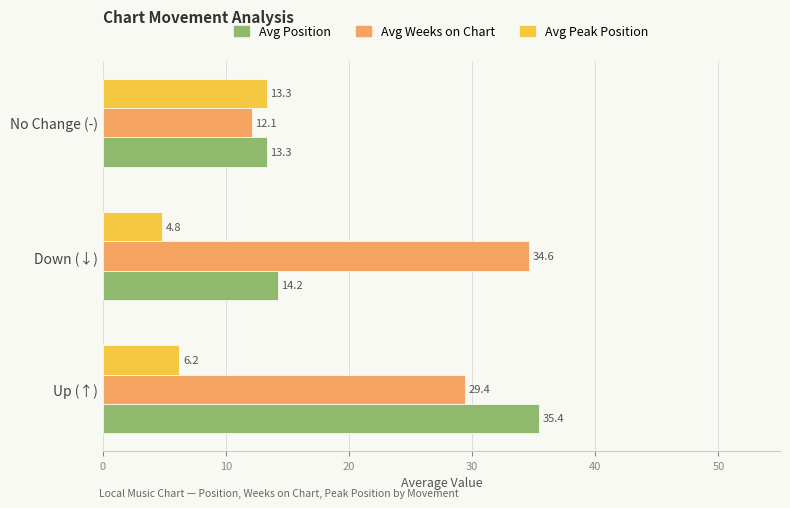

What are all the series names shown in the legend?

Avg Position, Avg Weeks on Chart, Avg Peak Position